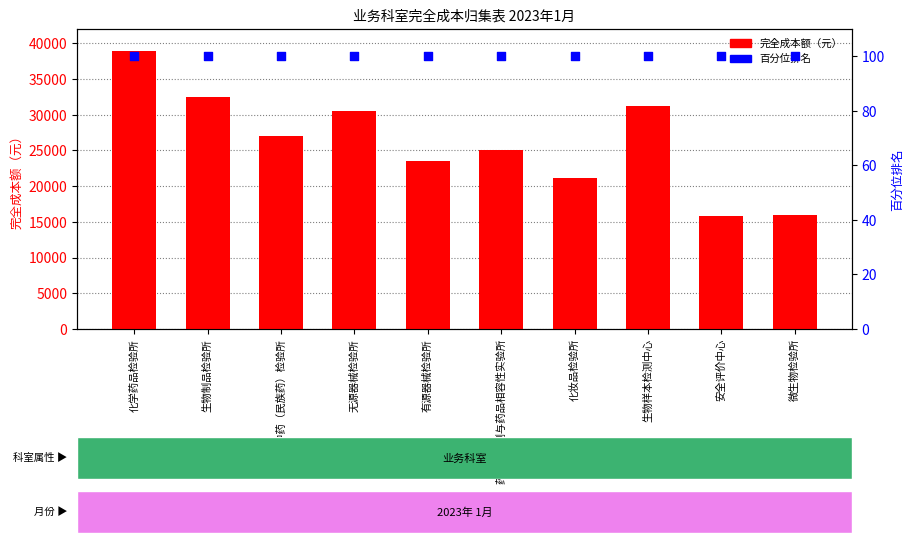

At how many categories does at least one series exceed 12485?

10